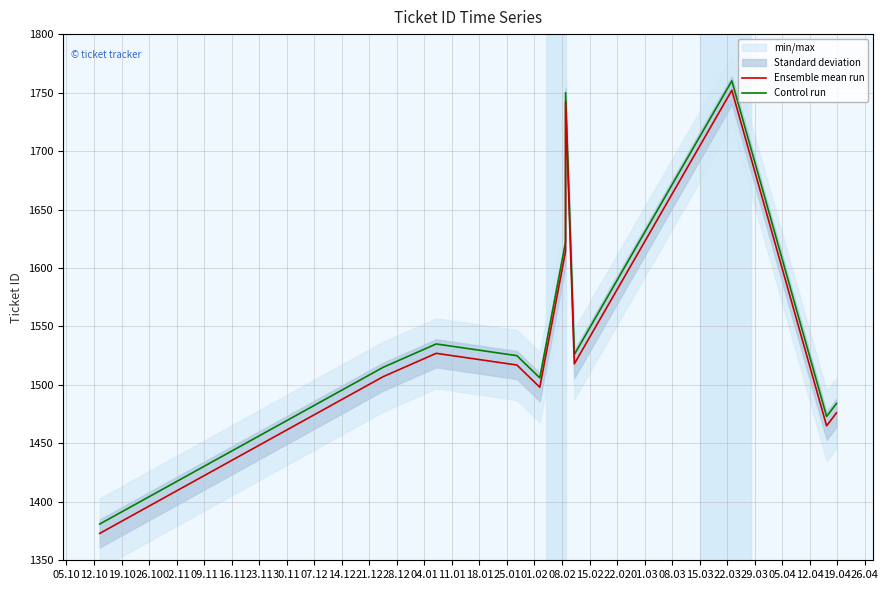

True or false: Control run and Ensemble mean run intersect in this chart.

False